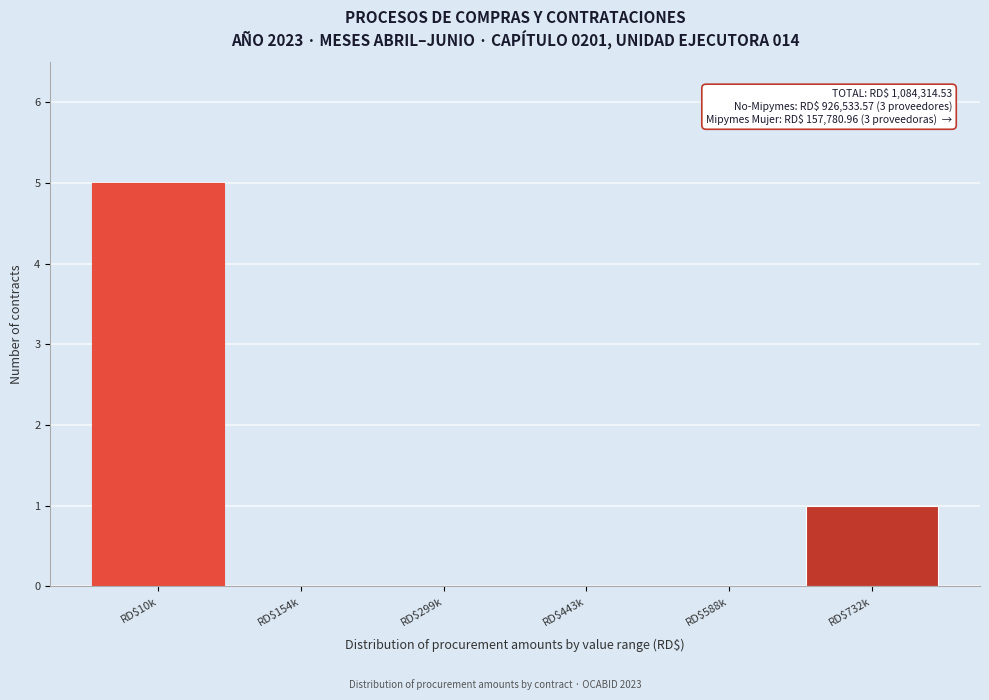

The chart shows a value of 0 at RD$588k. True or false?

True